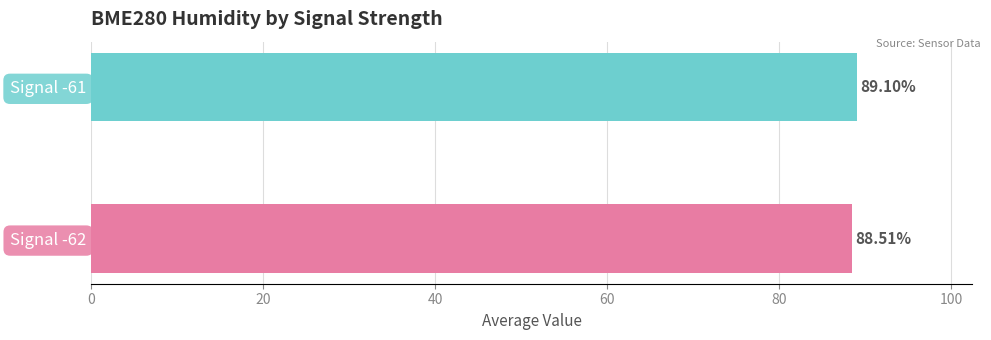

How many data points does each series have?

2